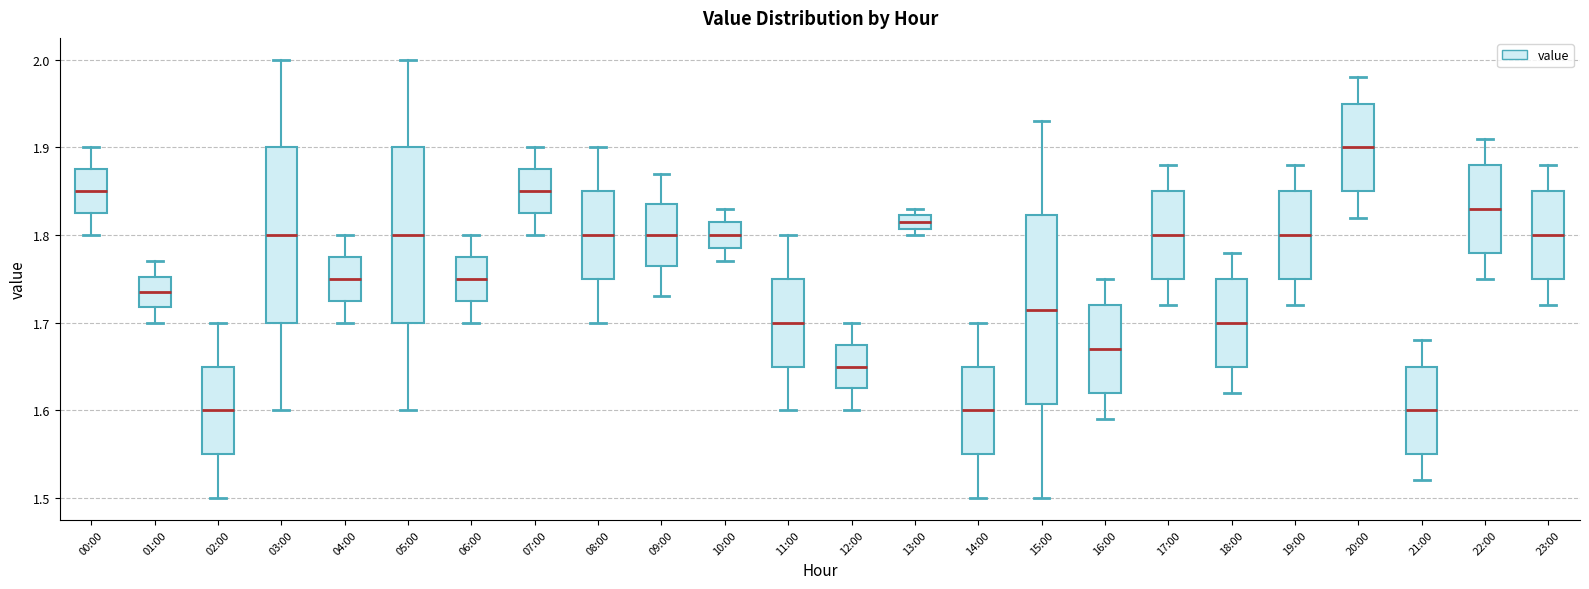

Which box is the tallest, from its lower edge to its upper edge?

15:00